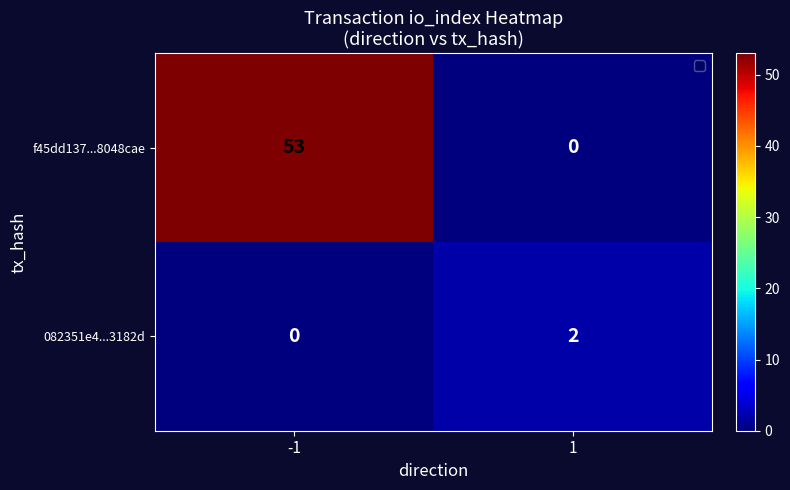

Which series has the largest total across all categories?

f45dd137...8048cae